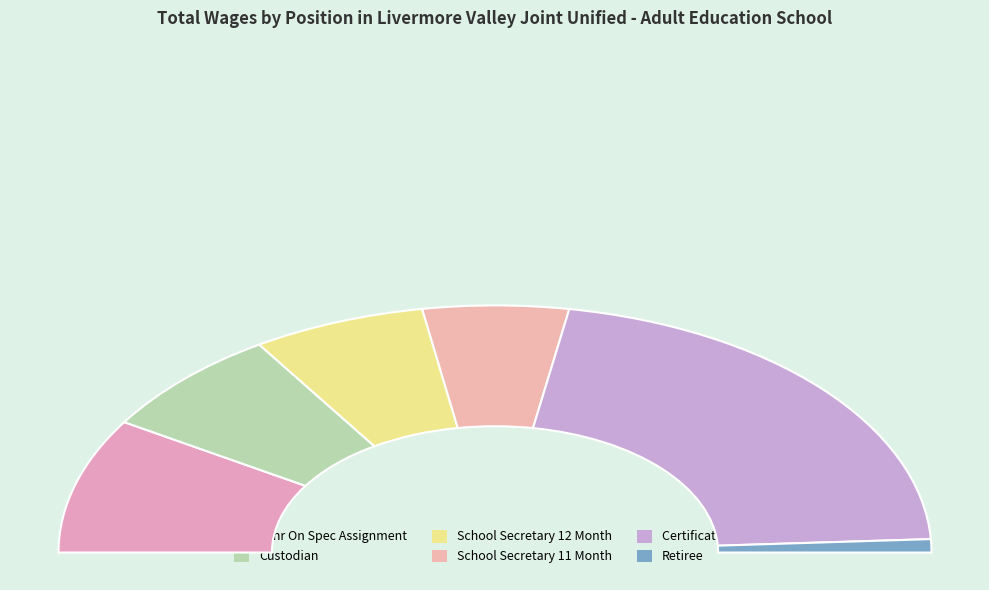

Approximately how many times larger is the value at Tchr On Spec Assignment compared to Certificated Sub?

0.4